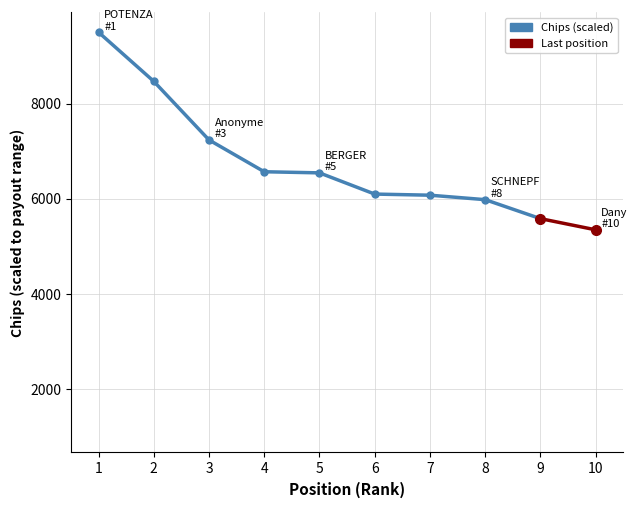

At which category does the chart reach its peak across all series?

1